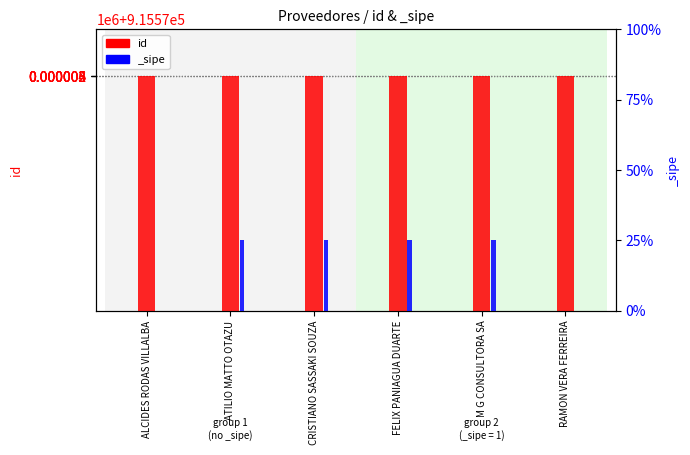

Is it true that the value at RAMON VERA FERREIRA is 1515253?

False